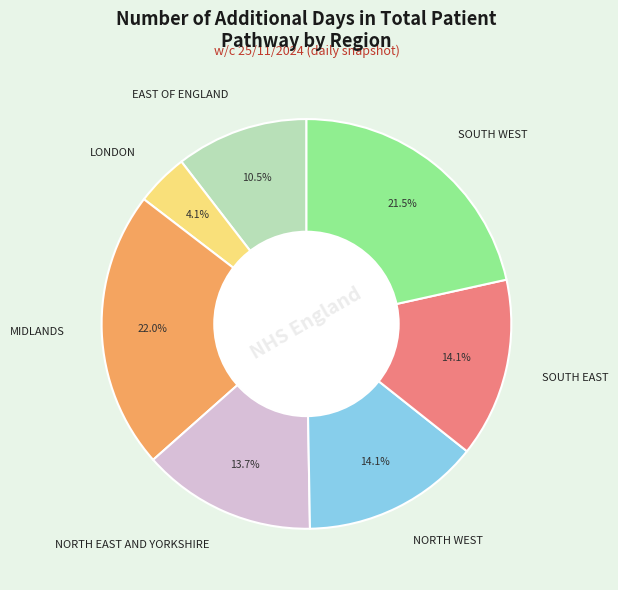

Approximately how many times larger is the value at SOUTH WEST compared to MIDLANDS?

1.0